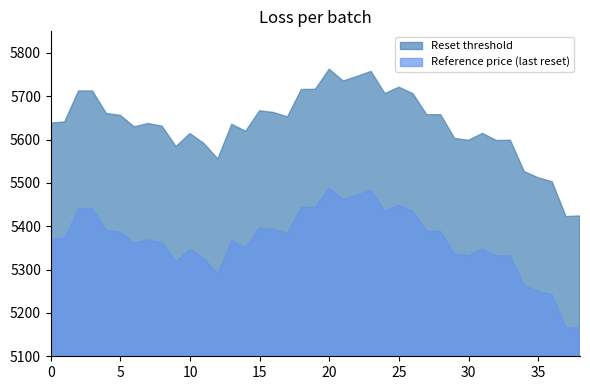

Does the chart display data point markers on the line(s)?

No